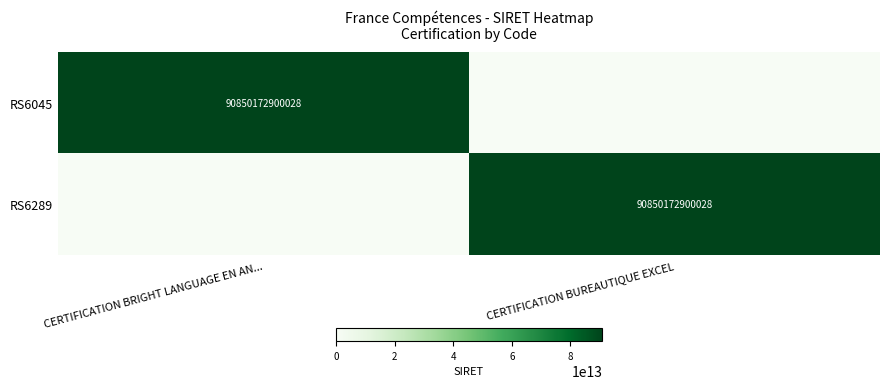

The value of RS6289 at CERTIFICATION BUREAUTIQUE EXCEL is 137205799223642. True or false?

False